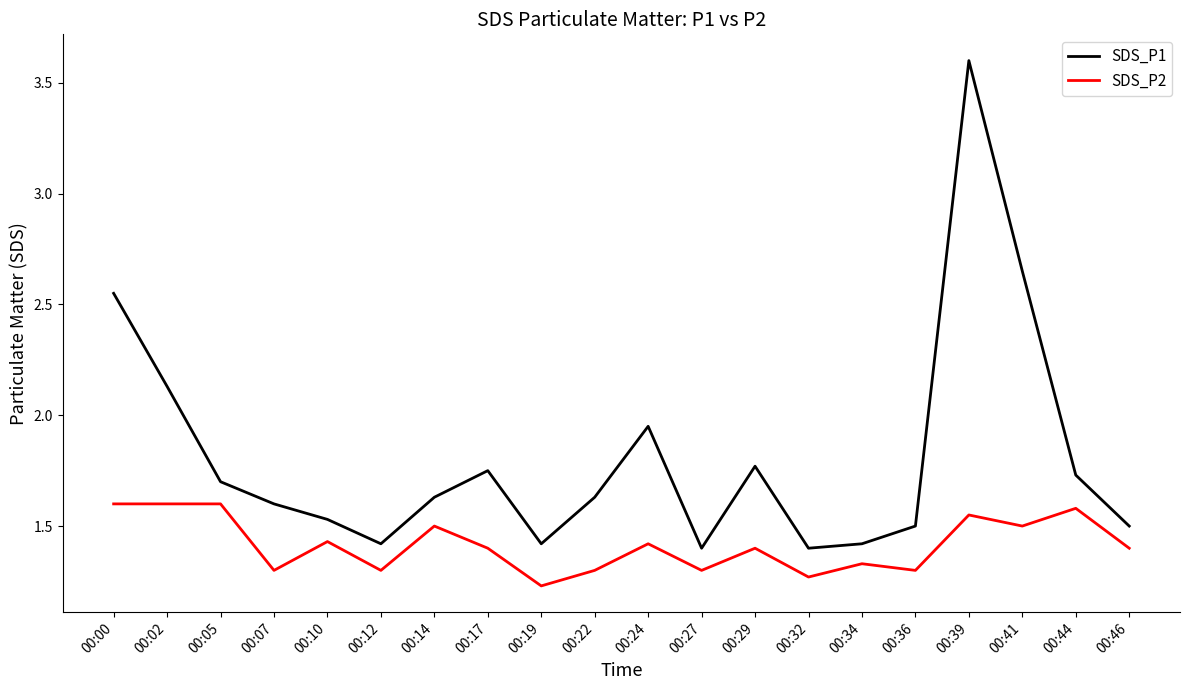

List the series in order of their overall mean, highest first.

SDS_P1, SDS_P2